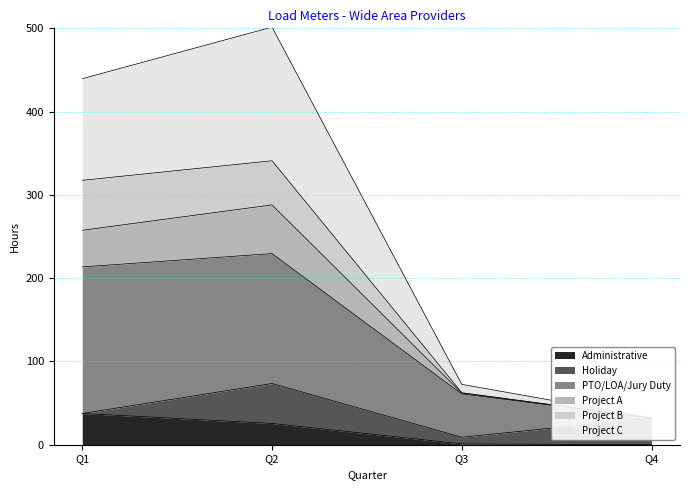

The value of Administrative at Q1 is 57.2. True or false?

False